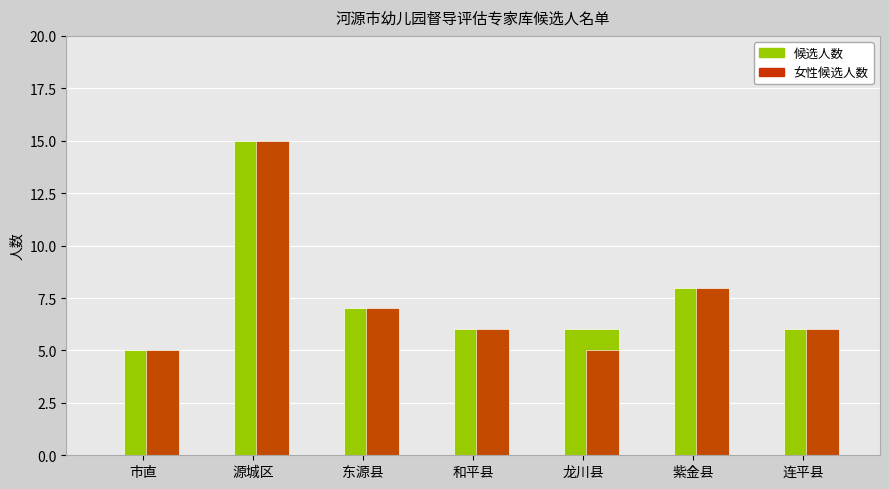

Count the number of data series in this chart.

2